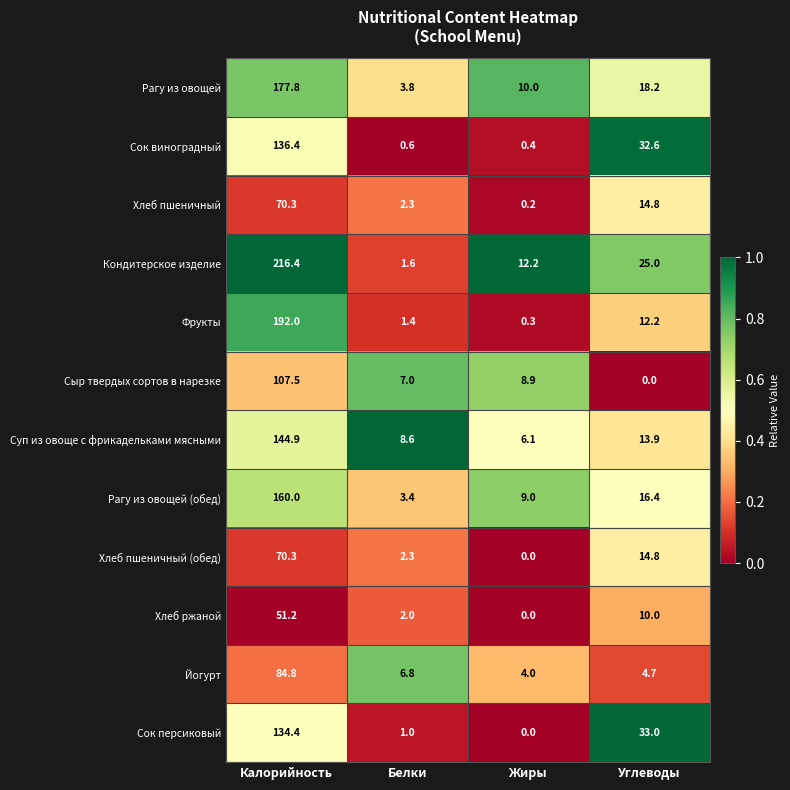

How many data points does each series have?

4